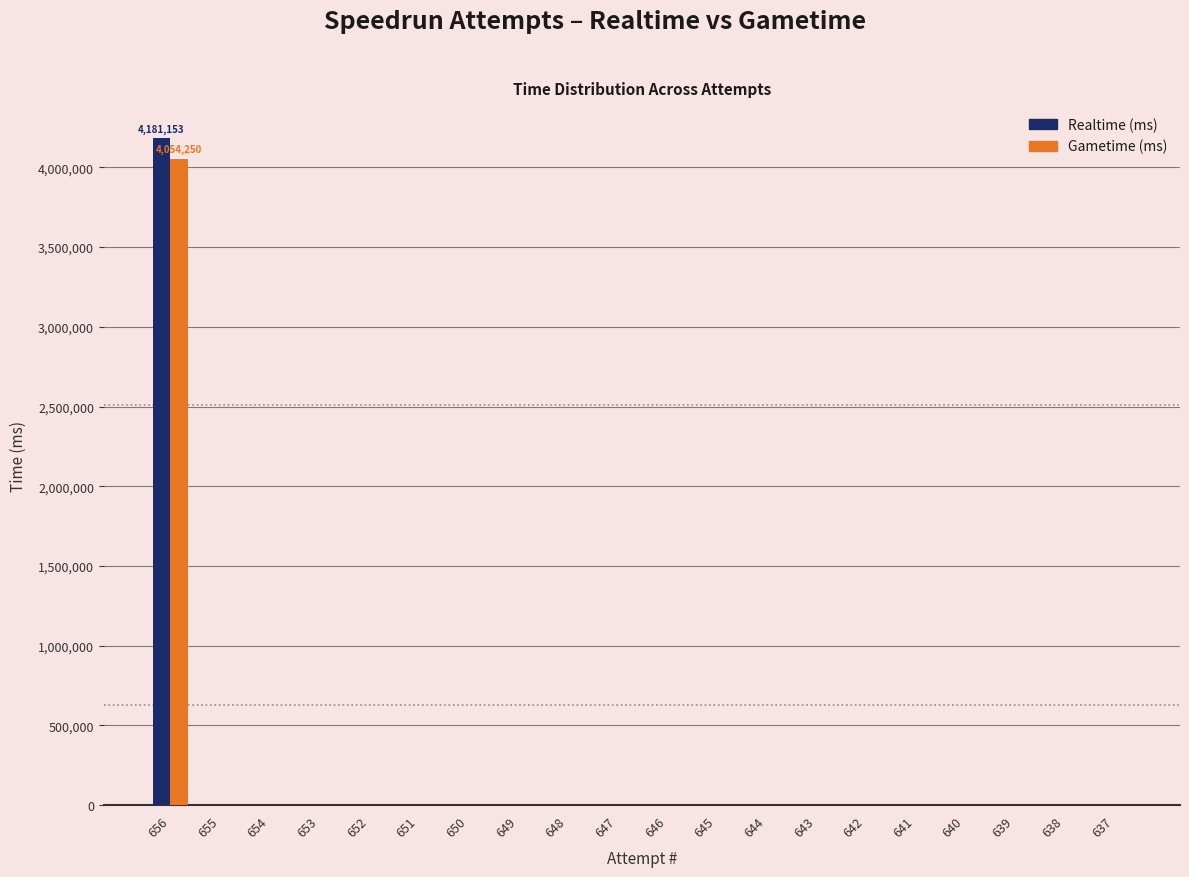

What are all the series names shown in the legend?

Realtime (ms), Gametime (ms)